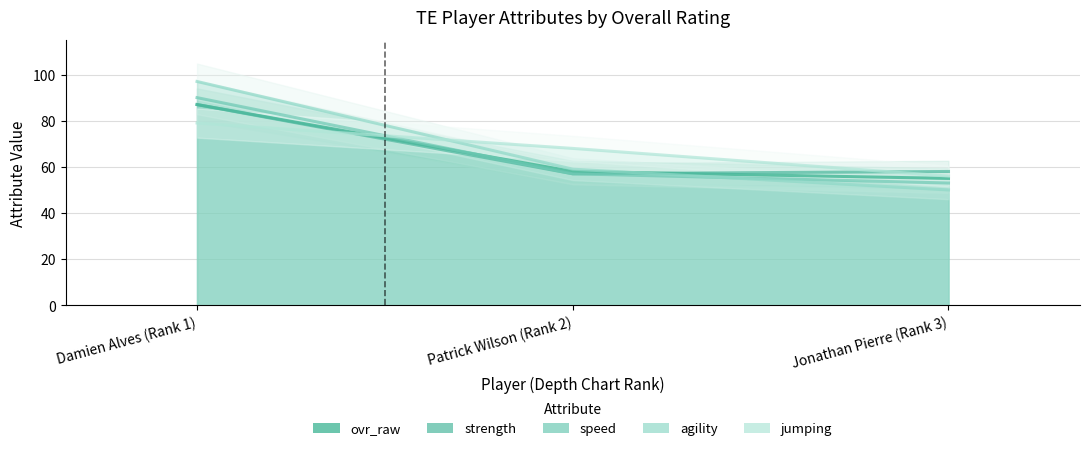

What are all the series names shown in the legend?

ovr_raw, strength, speed, agility, jumping